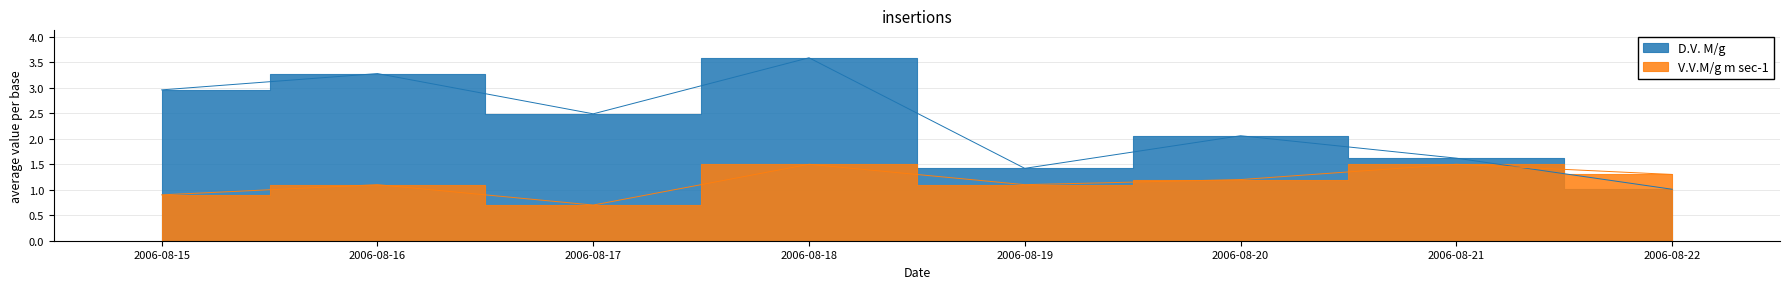

What is the difference between the maximum and minimum values in the D.V. M/g series?

2.6